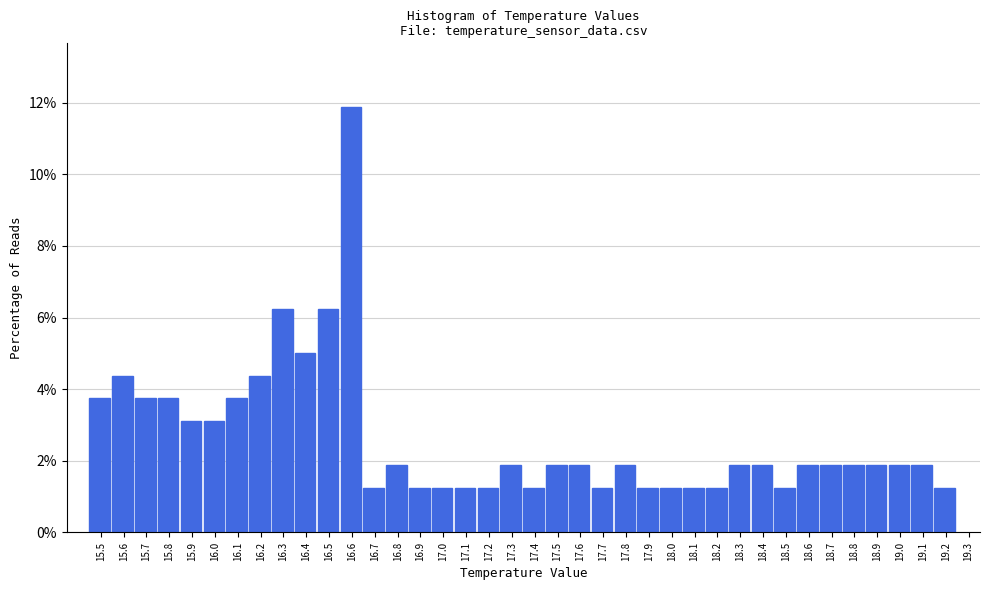

Reading left to right, transcribe this chart: for each bar, give the range it covers on the x-axis and its height. The values are not printed on the chart, so give them approximately, as read against the axis.

15.45 to 15.55: 3.8
15.55 to 15.65: 4.4
15.65 to 15.75: 3.8
15.75 to 15.85: 3.8
15.85 to 15.95: 3.2
15.95 to 16.05: 3.2
16.05 to 16.15: 3.8
16.15 to 16.25: 4.4
16.25 to 16.35: 6.2
16.35 to 16.45: 5.0
16.45 to 16.55: 6.2
16.55 to 16.65: 11.8
16.65 to 16.75: 1.2
16.75 to 16.85: 1.8
16.85 to 16.95: 1.2
16.95 to 17.05: 1.2
17.05 to 17.15: 1.2
17.15 to 17.25: 1.2
17.25 to 17.35: 1.8
17.35 to 17.45: 1.2
17.45 to 17.55: 1.8
17.55 to 17.65: 1.8
17.65 to 17.75: 1.2
17.75 to 17.85: 1.8
17.85 to 17.95: 1.2
17.95 to 18.05: 1.2
18.05 to 18.15: 1.2
18.15 to 18.25: 1.2
18.25 to 18.35: 1.8
18.35 to 18.45: 1.8
18.45 to 18.55: 1.2
18.55 to 18.65: 1.8
18.65 to 18.75: 1.8
18.75 to 18.85: 1.8
18.85 to 18.95: 1.8
18.95 to 19.05: 1.8
19.05 to 19.15: 1.8
19.15 to 19.25: 1.2